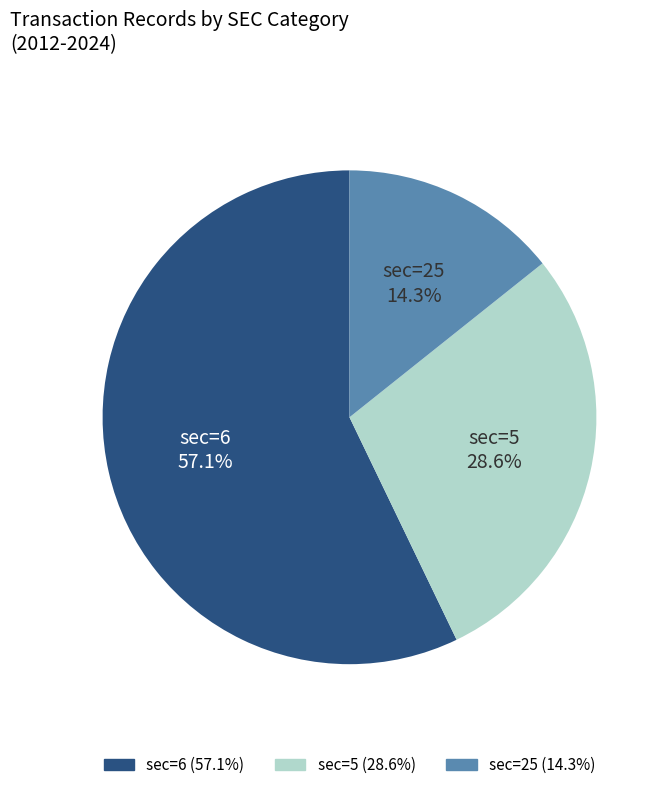

How many slices are in this pie chart?

3